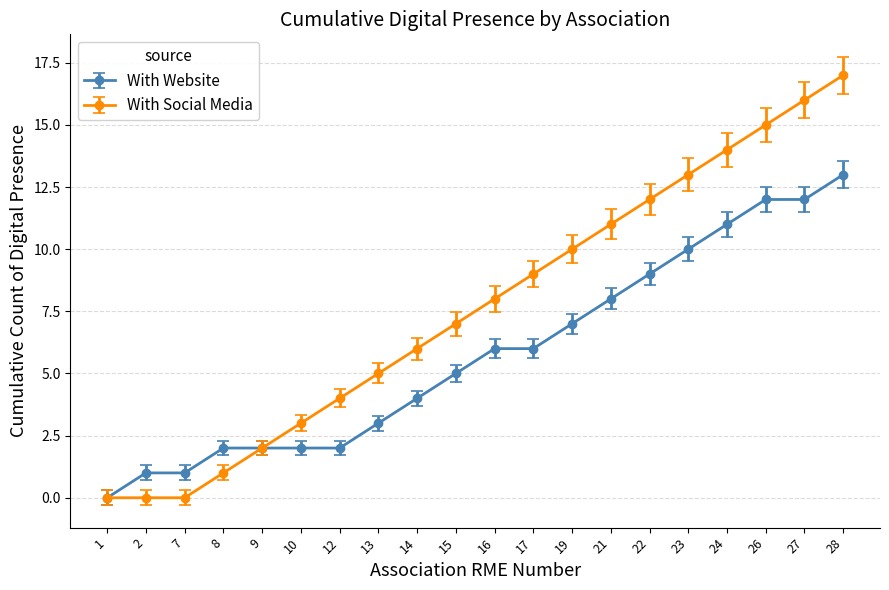

What is the value of the With Website point at the 7th from the left?

2